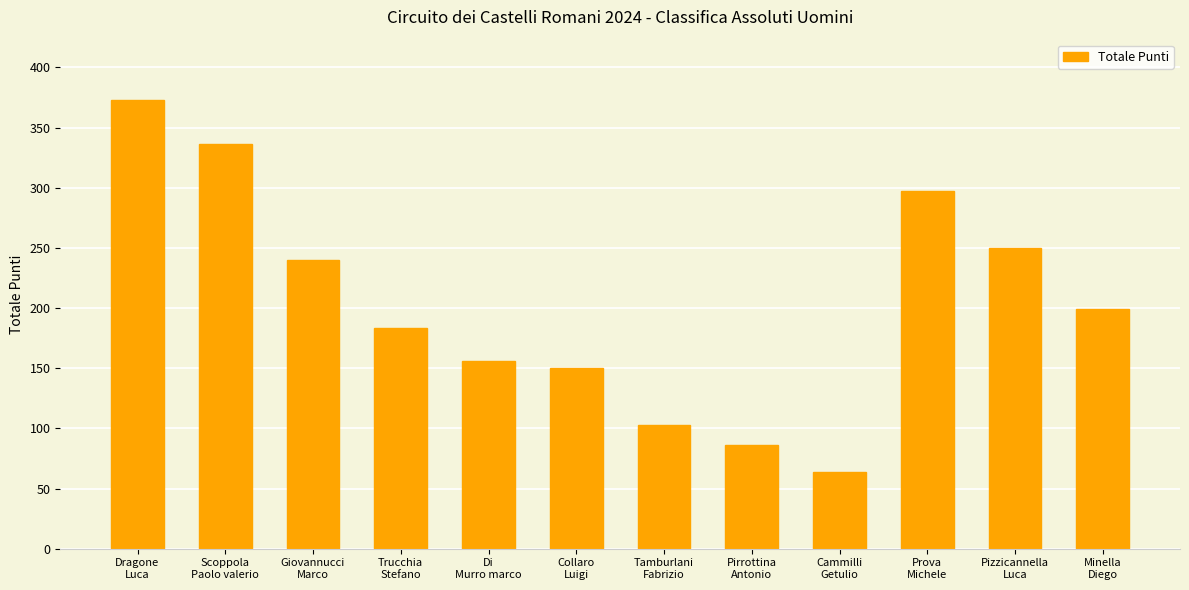

Rank the categories by value from lowest to highest.

Cammilli
Getulio, Pirrottina
Antonio, Tamburlani
Fabrizio, Collaro
Luigi, Di
Murro marco, Trucchia
Stefano, Minella
Diego, Giovannucci
Marco, Pizzicannella
Luca, Prova
Michele, Scoppola
Paolo valerio, Dragone
Luca